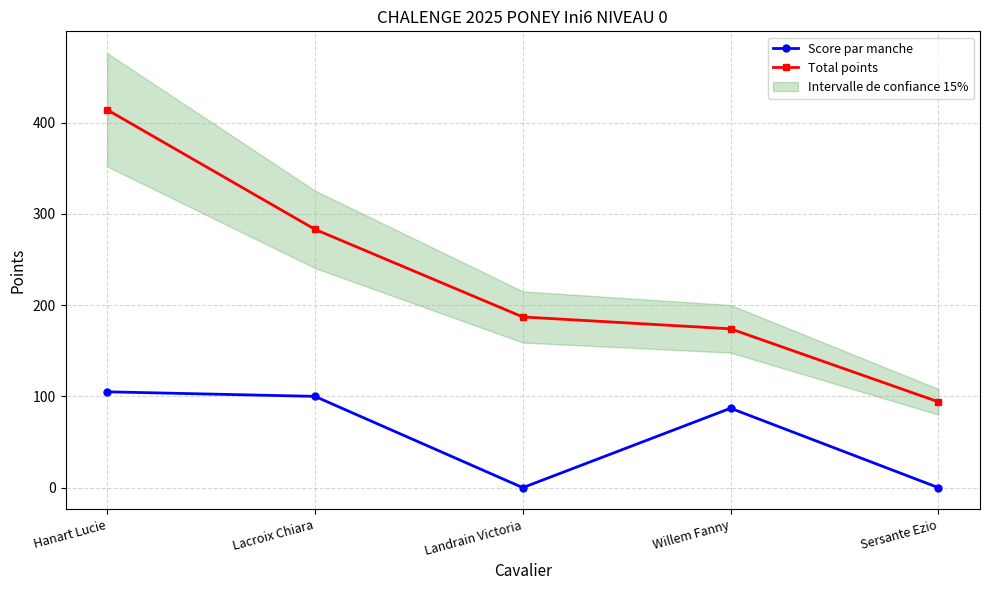

List the series in order of their peak value, highest first.

Total points, Score par manche